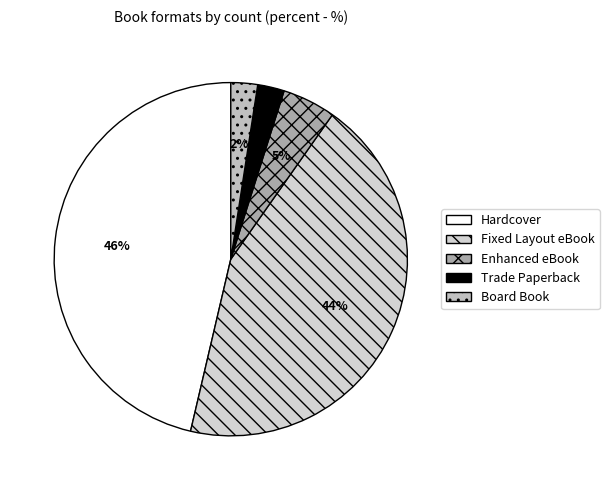

To the nearest percent, what is the difference between the largest and smallest slice percentages?

44%